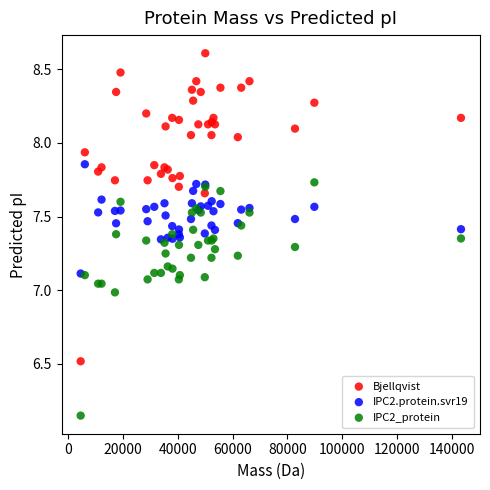

What are all the series names shown in the legend?

Bjellqvist, IPC2.protein.svr19, IPC2_protein